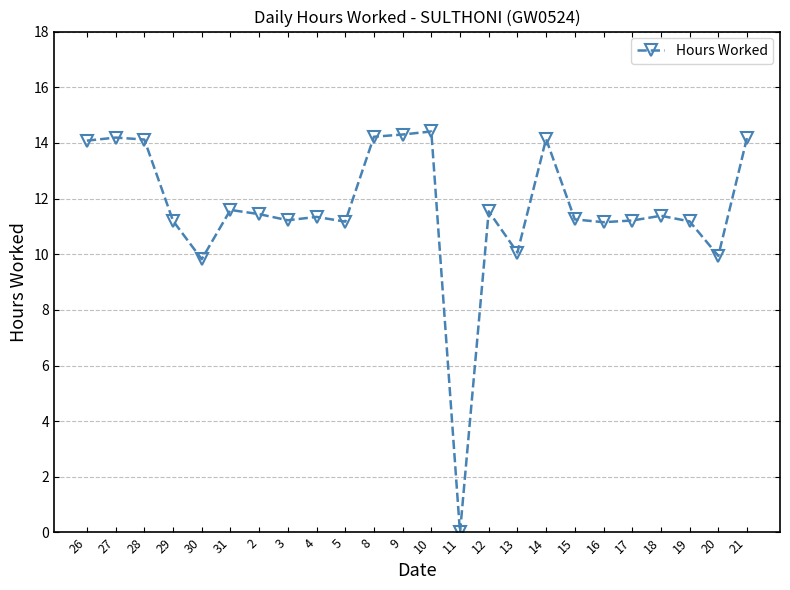

What is the average value?

11.6